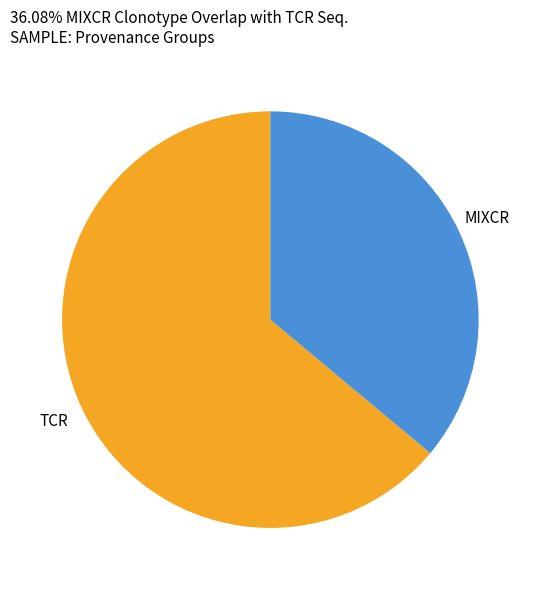

Is it true that MIXCR is 36% of the pie?

True